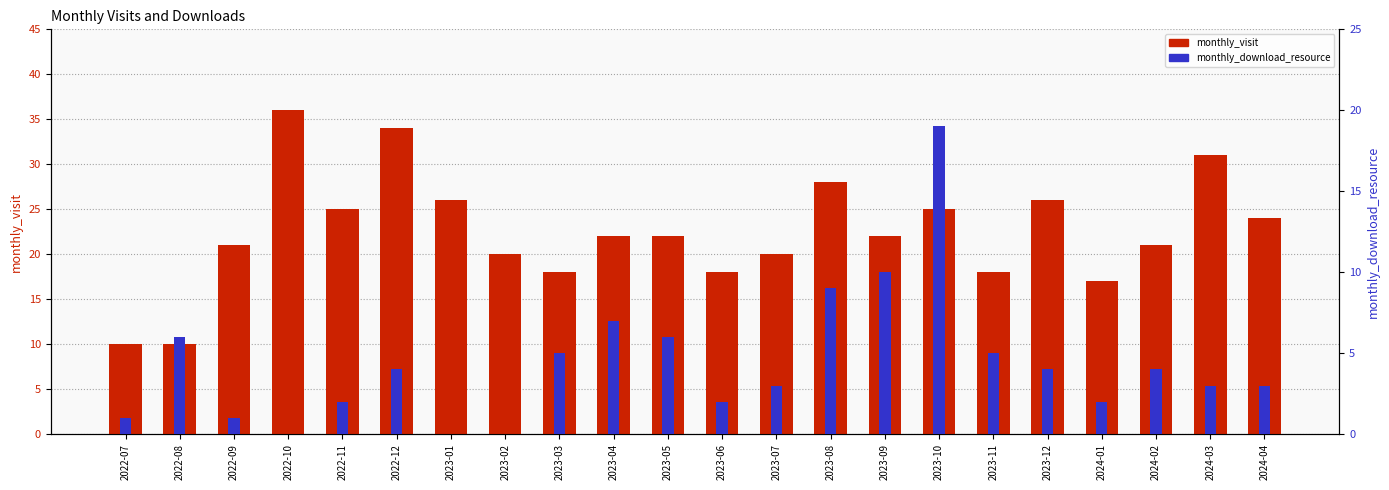

How many values in the monthly_visit series are below 22?

10